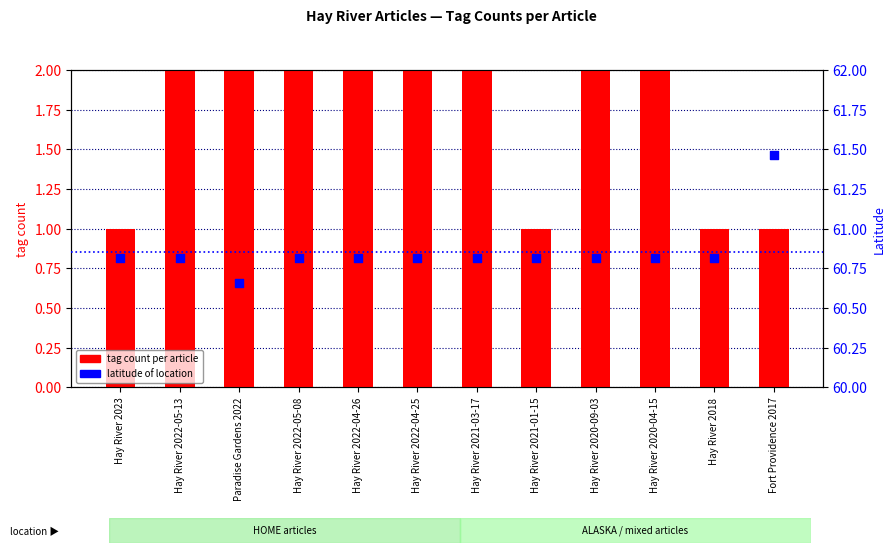

Which series has the largest Y range (max minus min)?

tag count